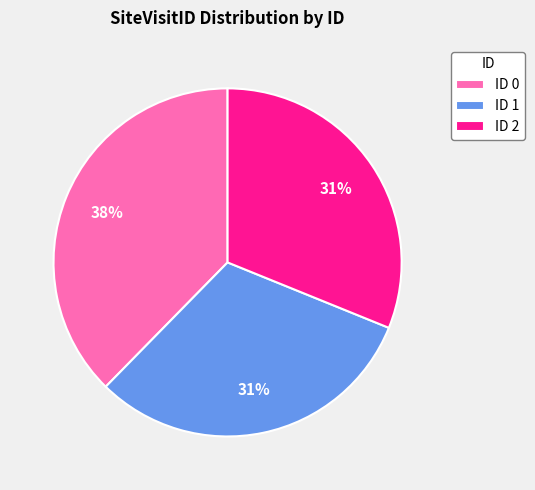

To the nearest percent, what percentage of the pie is ID 0?

38%